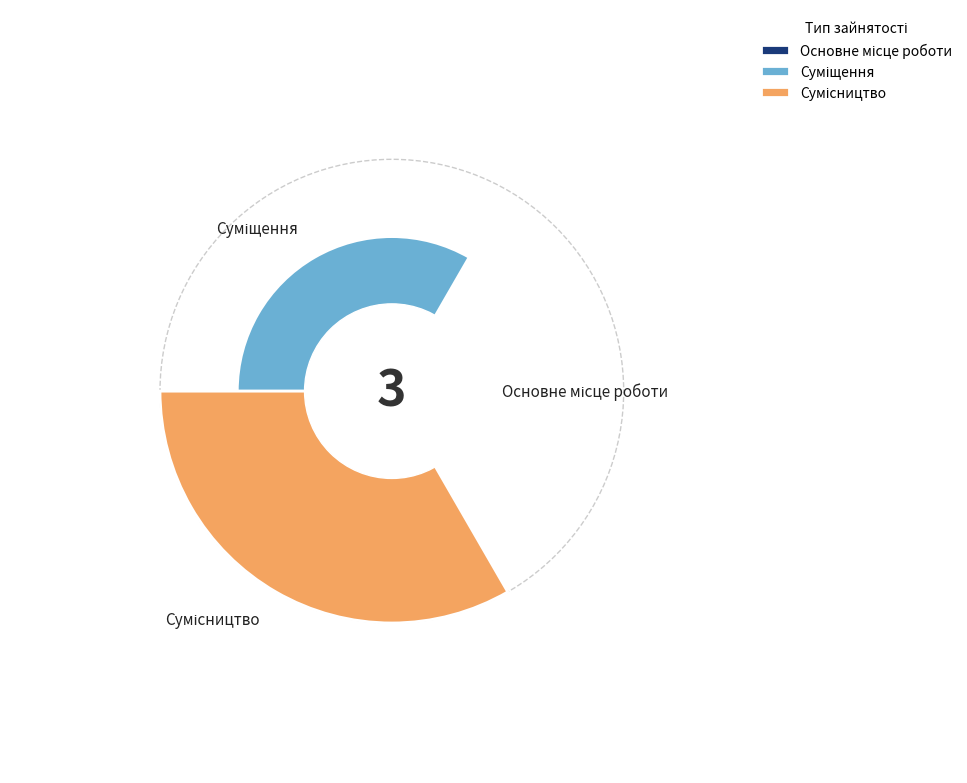

True or false: Сумісництво accounts for 40% of the total.

False